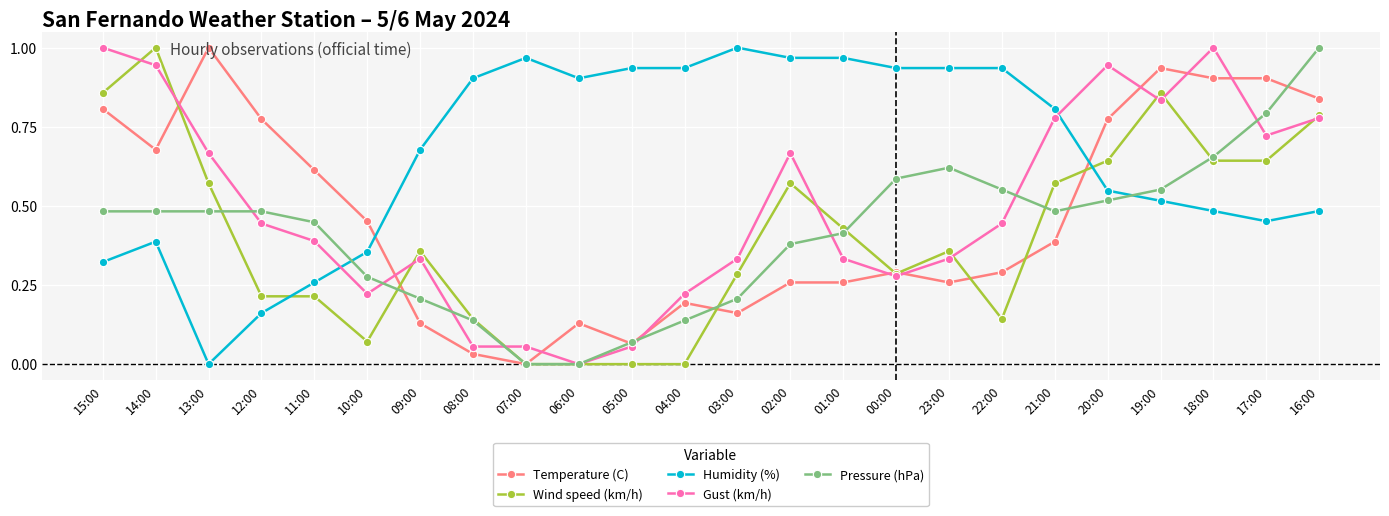

How many values in the Pressure (hPa) series exceed 0?

22